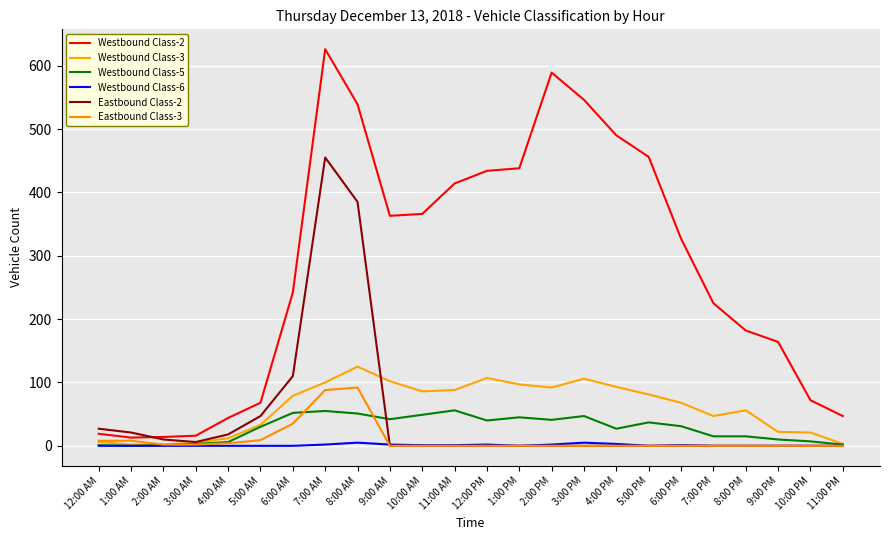

How many lines are shown in the chart?

6